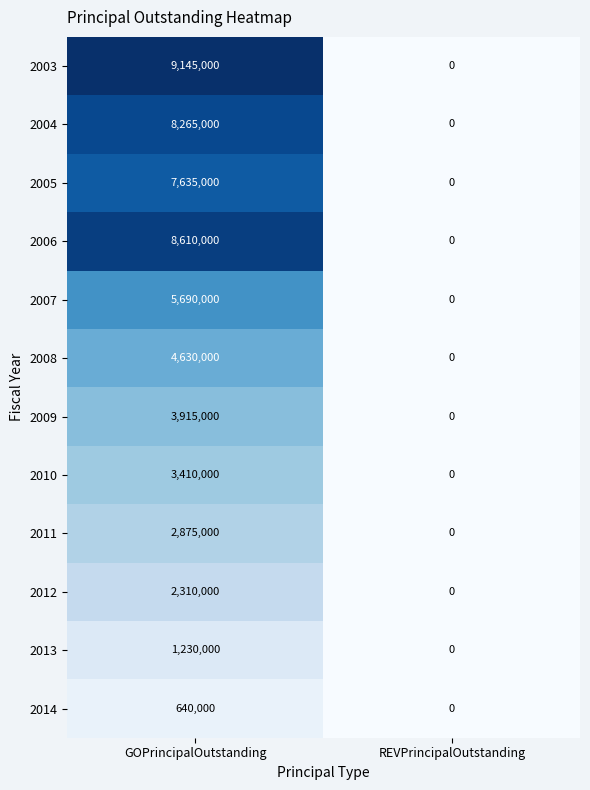

How many data points in 2013 are less than 1230000?

1